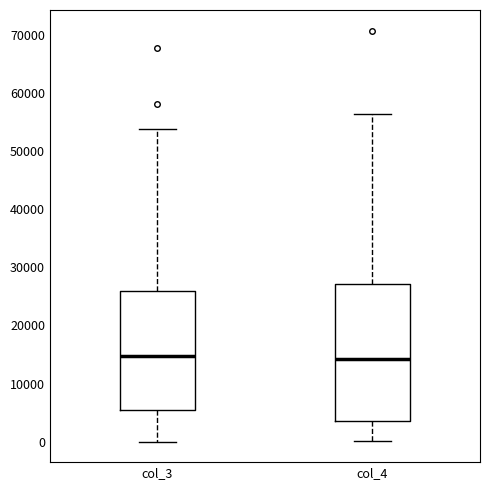

Reading left to right, read every box against the y-axis: the position of its median line, the range the box covers, and the ends of its whiskers. The values are not printed on the chart, so give them approximately, as read against the axis.

col_3: median 15000, box 5000 to 26000, whiskers 0 to 54000
col_4: median 14000, box 4000 to 27000, whiskers 0 to 56000